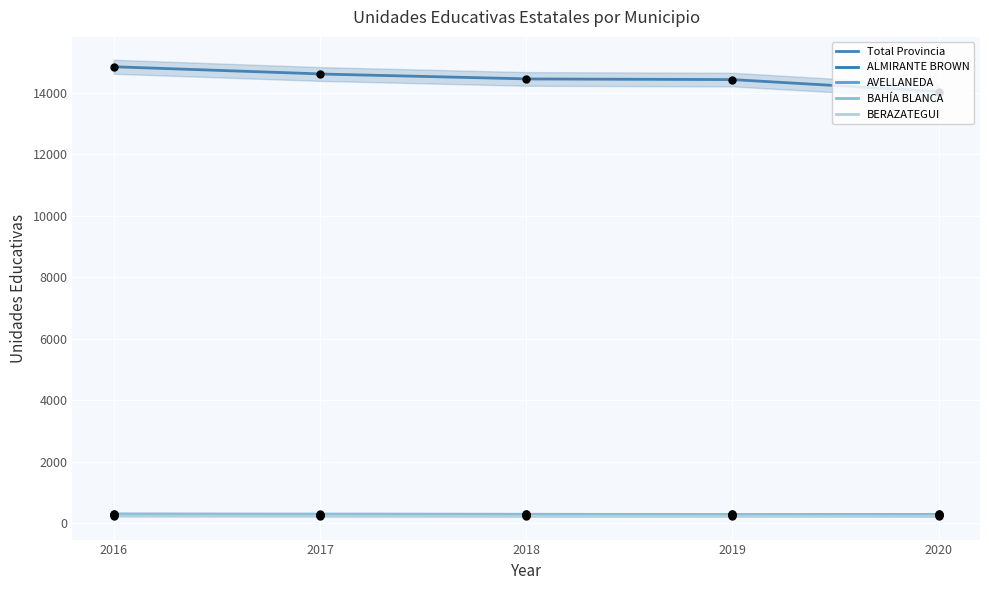

Which series has the widest spread of Y values?

Total Provincia